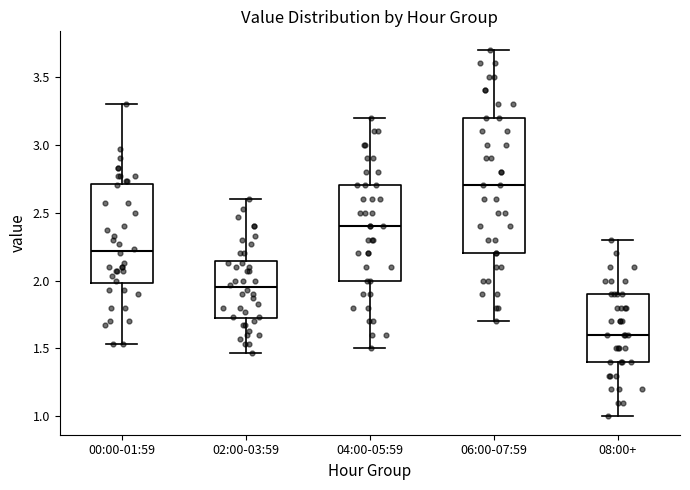

Which box's median line is the highest?

06:00-07:59